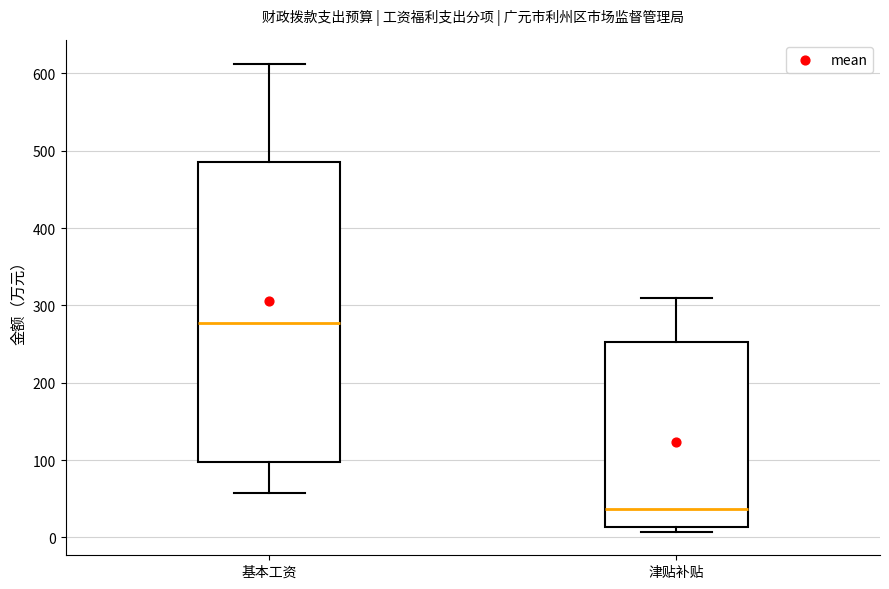

Where is the upper edge of the box for 基本工资 on the y-axis? The values are not printed on the chart, so give them approximately, as read against the axis.

490